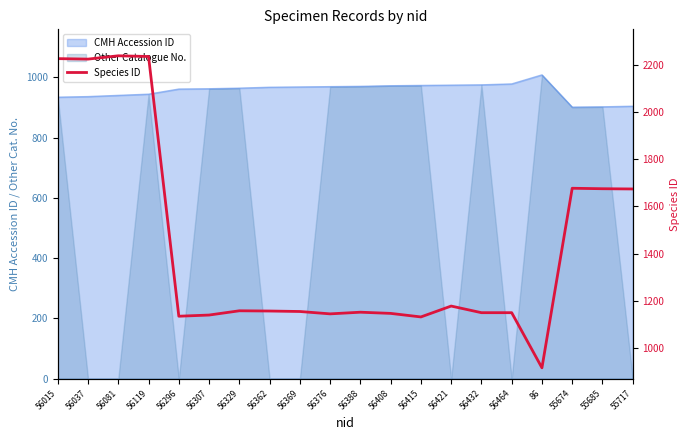

What is the label of the 3rd point from the left?

56081